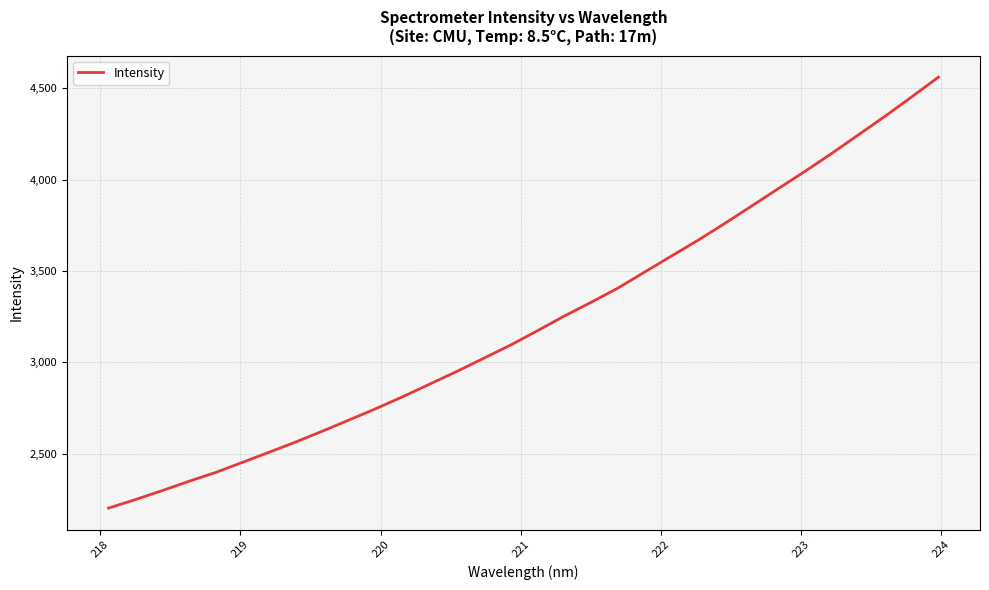

What is the smallest value displayed?

2203.2